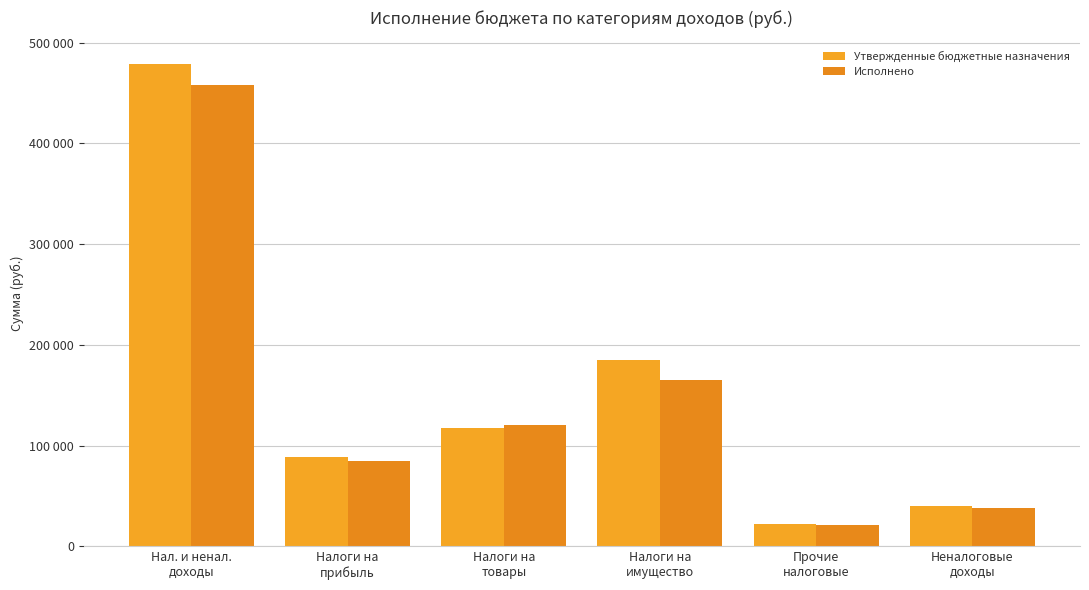

Are the bars horizontal?

No